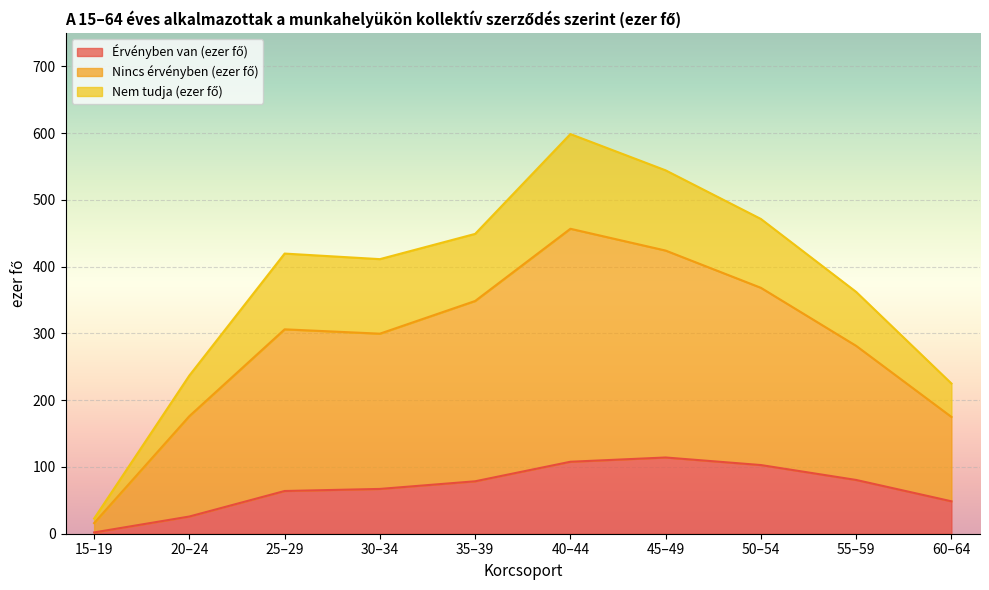

What is the total value across all series at 25–29?

419.7